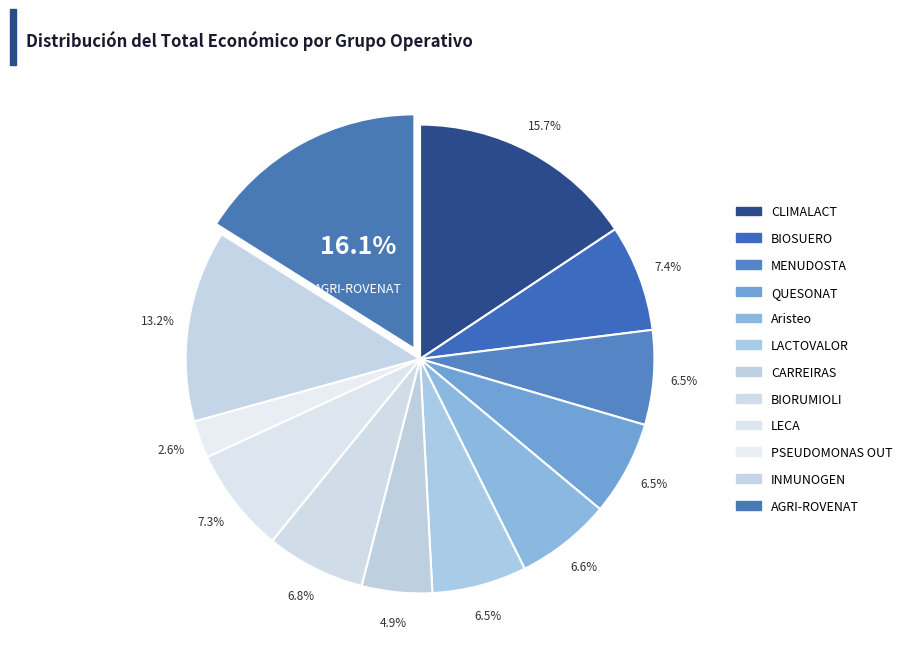

Which category has the smallest portion of the pie?

PSEUDOMONAS OUT